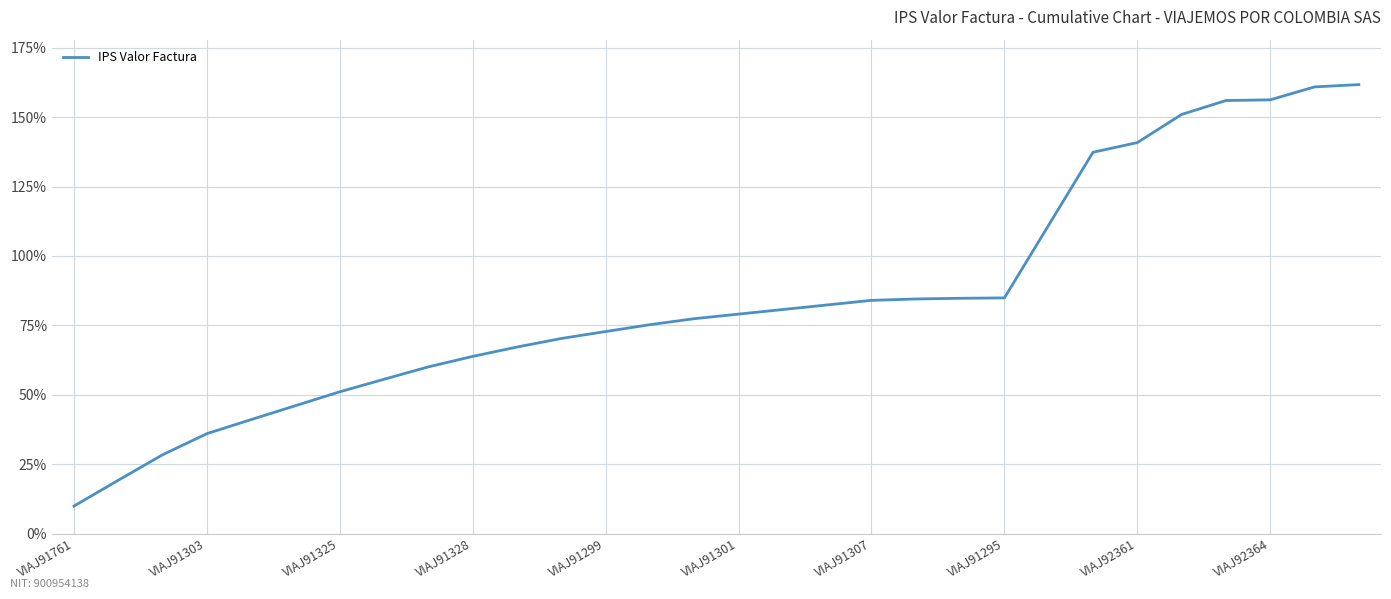

What is the difference between the maximum and minimum values?

151.7